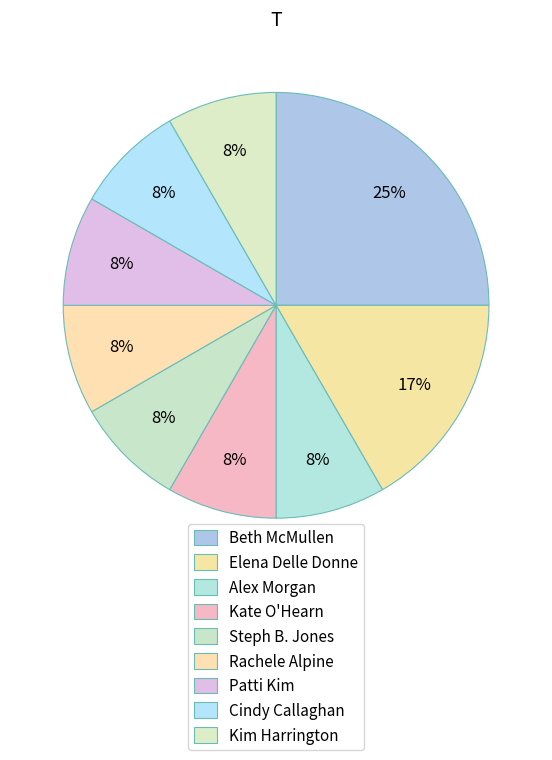

Count the number of slices in the pie.

9